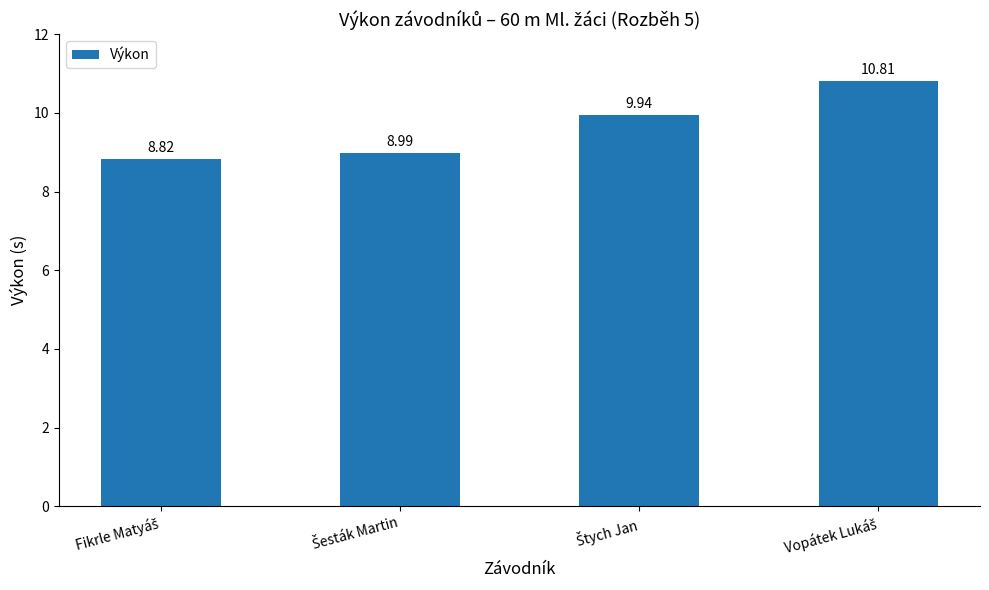

What is the difference between the maximum and minimum values?

2.0